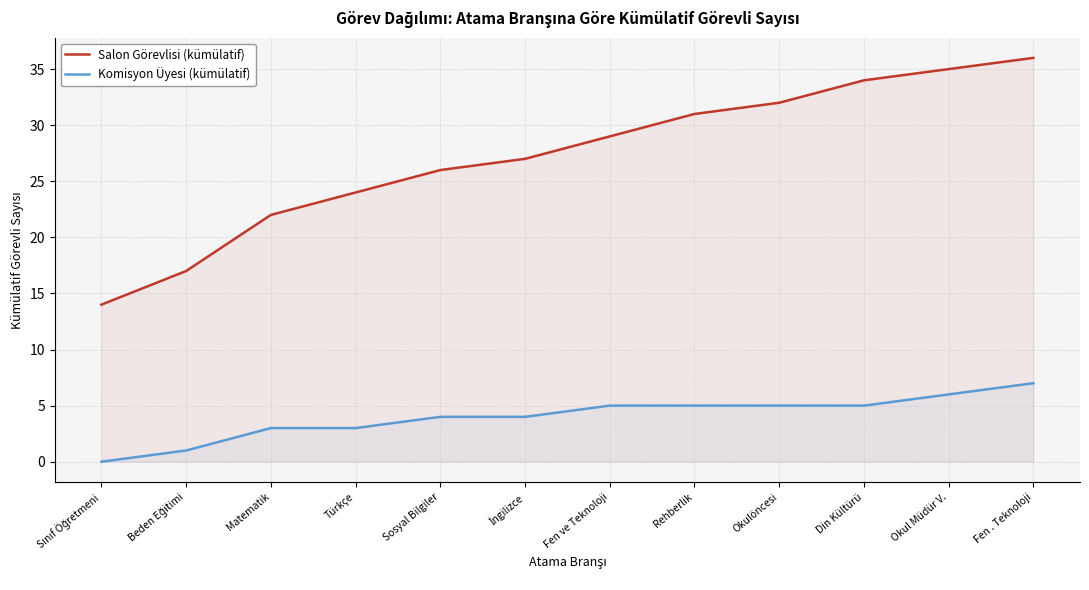

Which series has the largest total across all categories?

Salon Görevlisi (kümülatif)